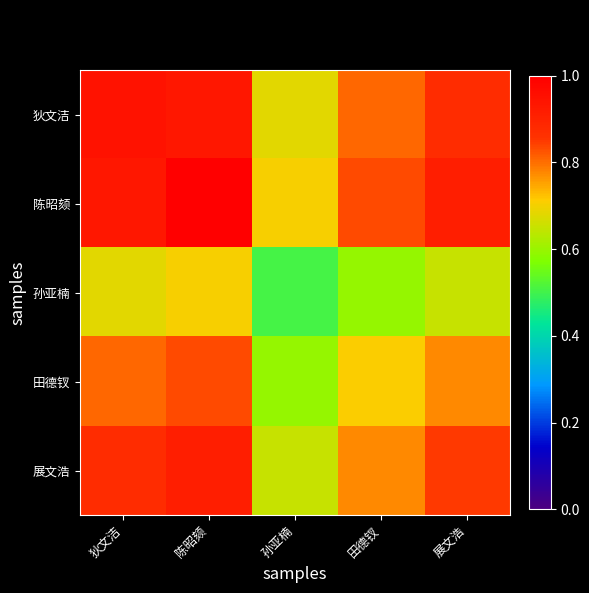

How many distinct data groups are displayed?

5